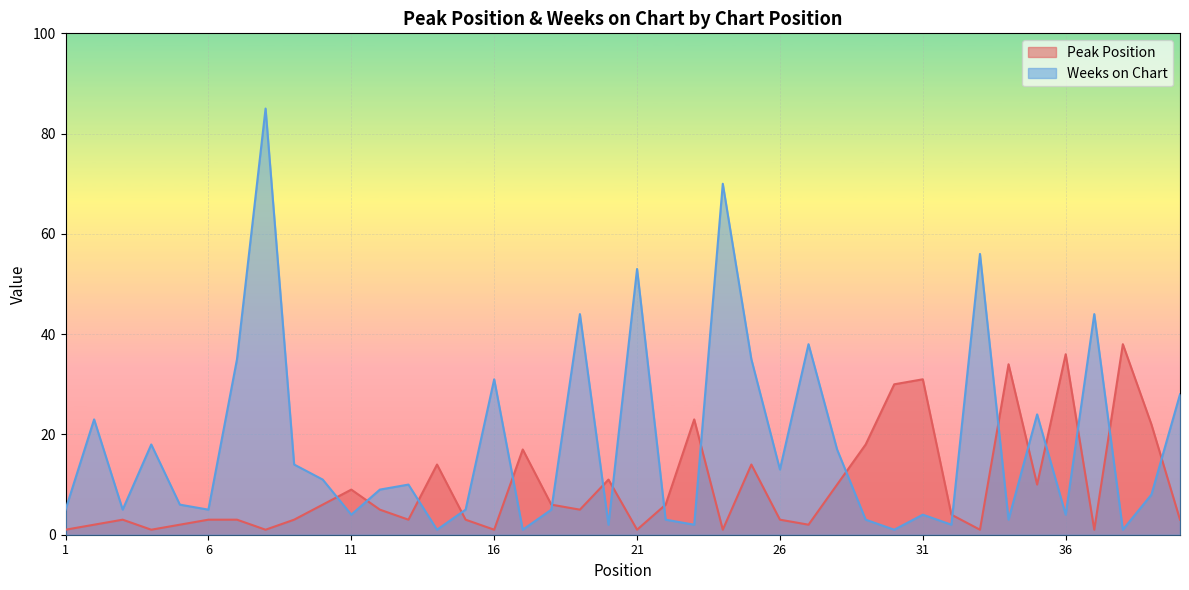

Rank the series by their maximum value, from highest to lowest.

Weeks on Chart, Peak Position